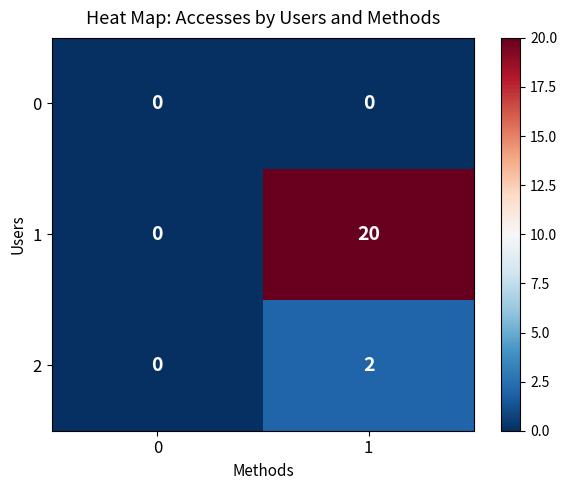

Between 0 and 1, which series saw the biggest shift?

1